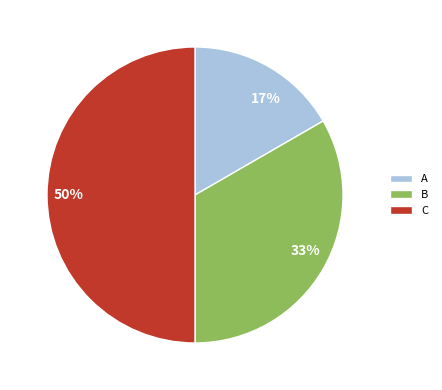

To the nearest percent, what is the difference between the largest and smallest slice percentages?

33%